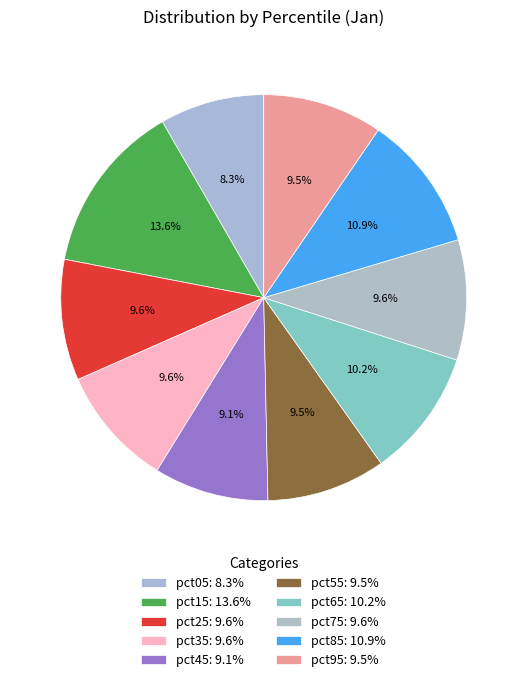

Count the number of slices in the pie.

10